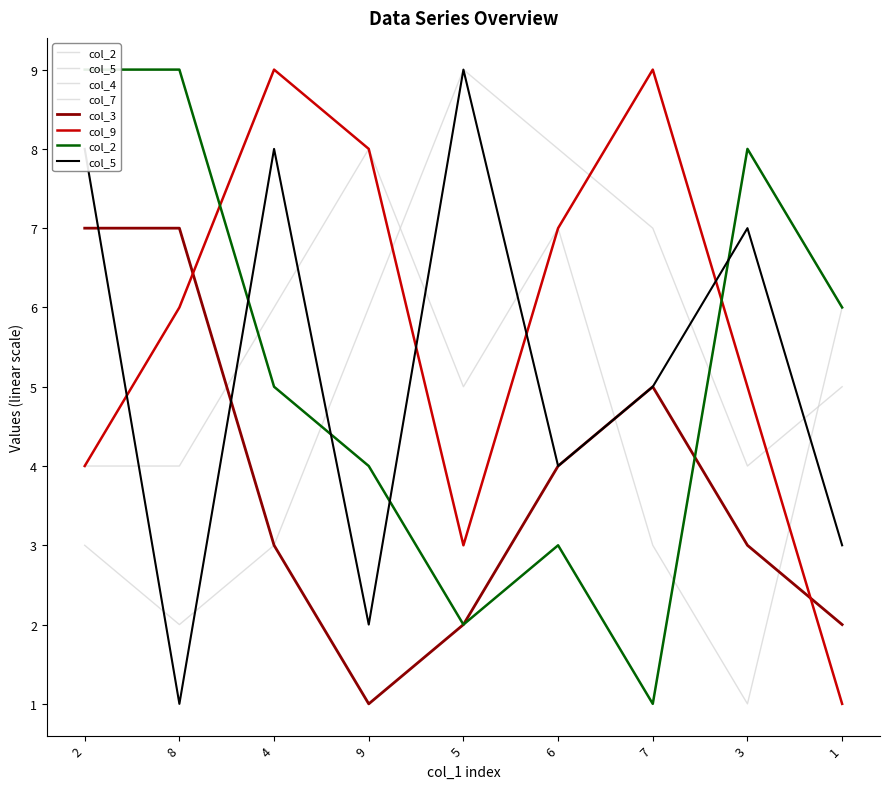

Reading left to right, transcribe all the data shown in this chart.

col_2: 2=9	8=9	4=5	9=4	5=2	6=3	7=1	3=8	1=6
col_5: 2=8	8=1	4=8	9=2	5=9	6=4	7=5	3=7	1=3
col_4: 2=4	8=4	4=6	9=8	5=5	6=7	7=3	3=1	1=6
col_7: 2=3	8=2	4=3	9=6	5=9	6=8	7=7	3=4	1=5
col_3: 2=7	8=7	4=3	9=1	5=2	6=4	7=5	3=3	1=2
col_9: 2=4	8=6	4=9	9=8	5=3	6=7	7=9	3=5	1=1